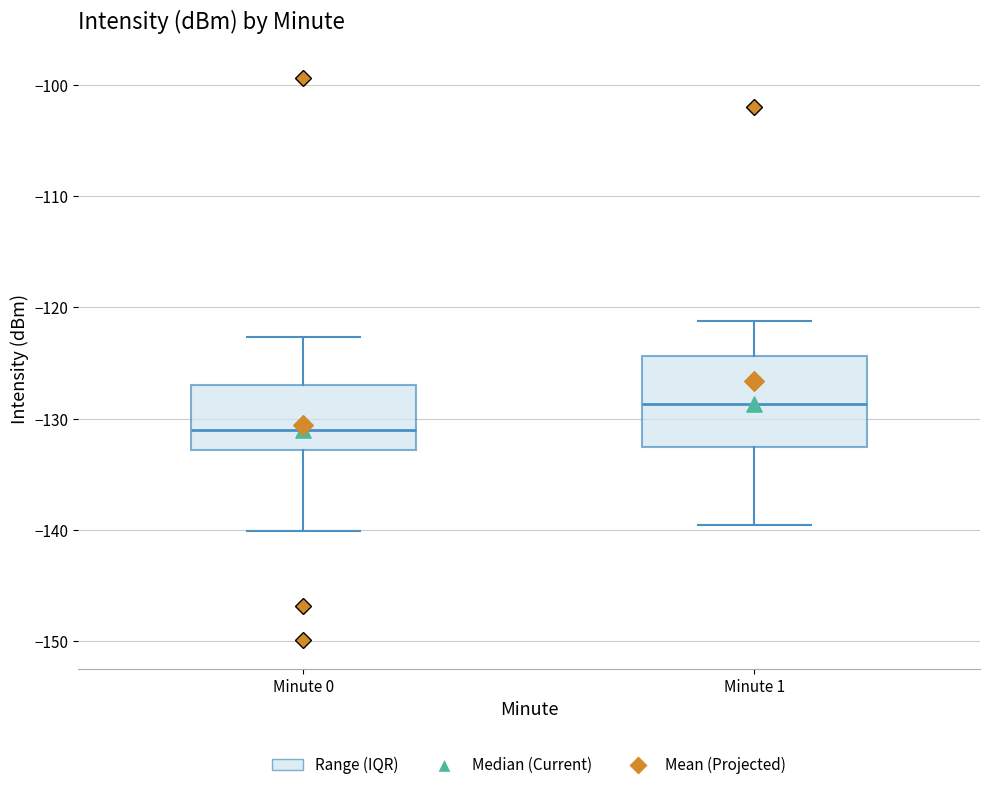

Reading left to right, read every box against the y-axis: the position of its median line, the range the box covers, and the ends of its whiskers. The values are not printed on the chart, so give them approximately, as read against the axis.

Minute 0: median -131, box -133 to -127, whiskers -140 to -123
Minute 1: median -129, box -133 to -124, whiskers -140 to -121